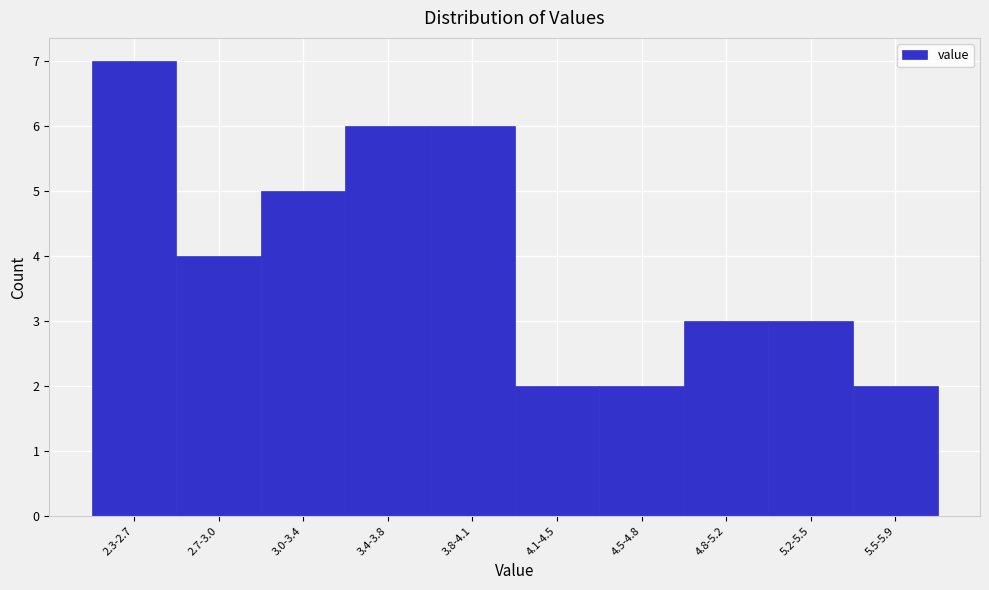

Reading left to right, extract all data points from this chart.

2.3-2.7=7	2.7-3.0=4	3.0-3.4=5	3.4-3.8=6	3.8-4.1=6	4.1-4.5=2	4.5-4.8=2	4.8-5.2=3	5.2-5.5=3	5.5-5.9=2